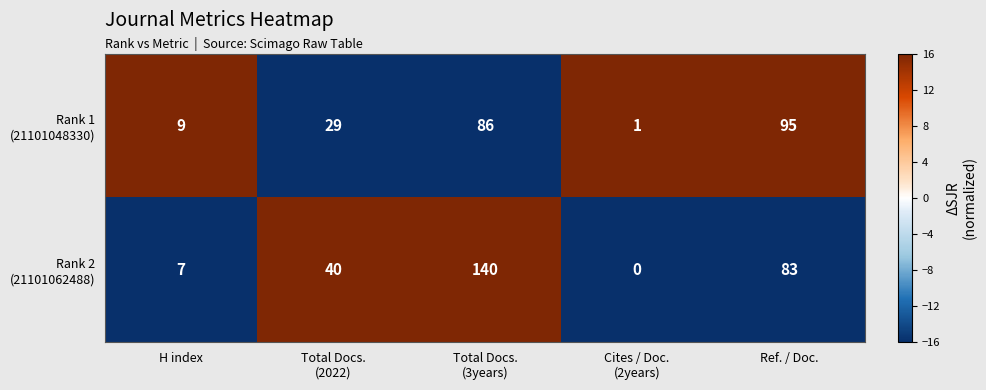

What is the total value across all series at H index?

16